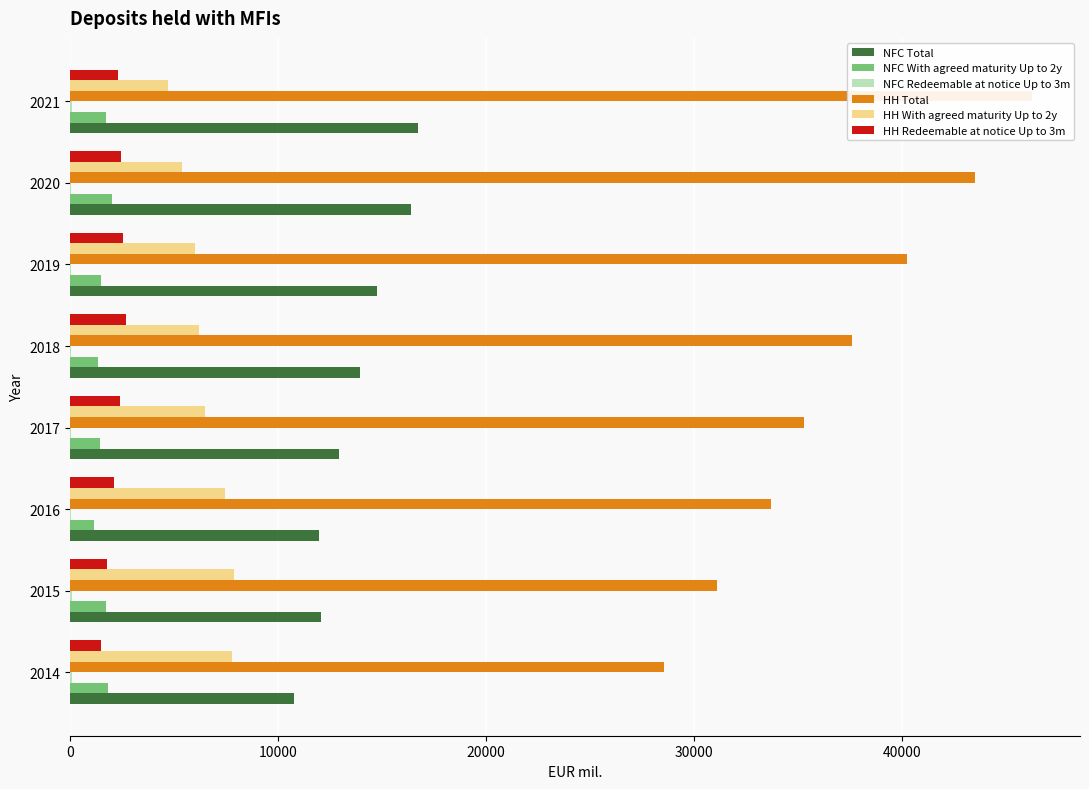

What is the difference between the highest and lowest values at 2016?

33710.0